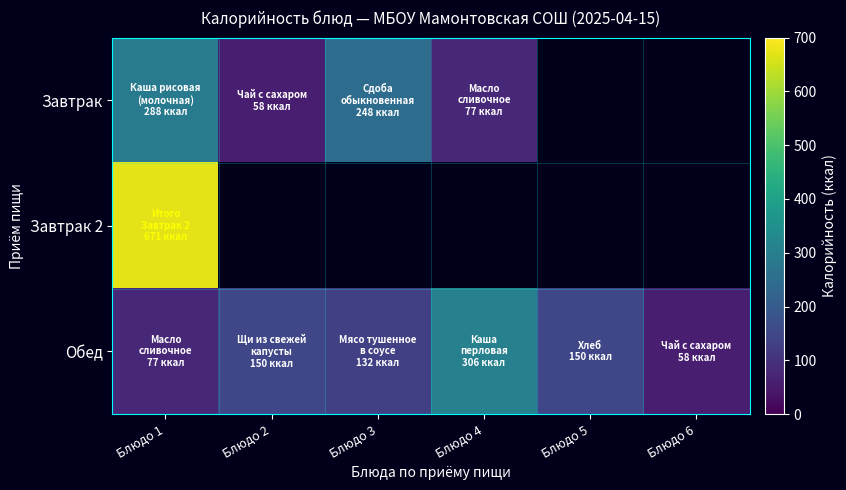

Which series changed the most between Блюдо 4 and Блюдо 5?

Обед